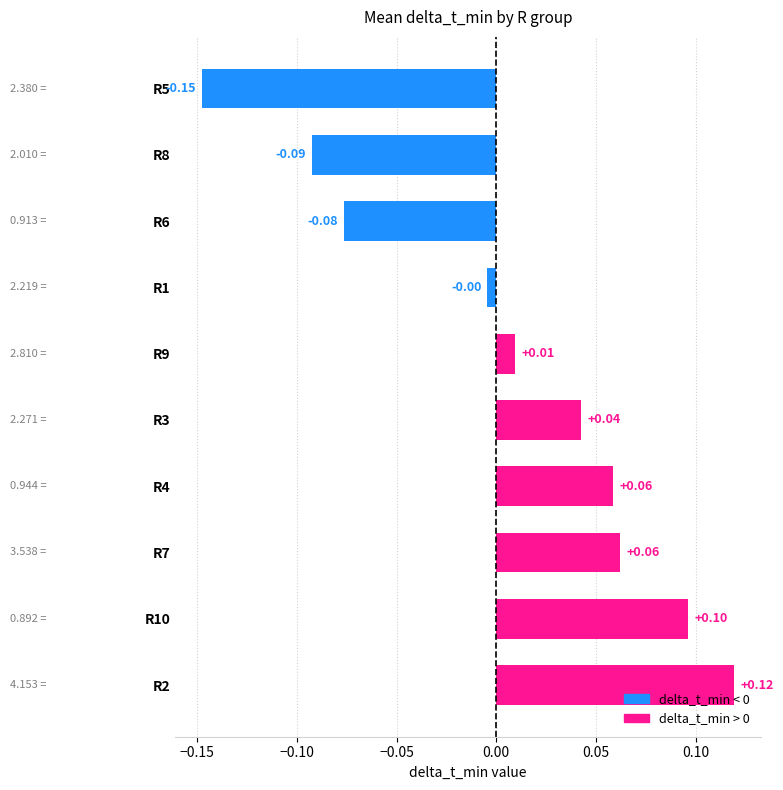

Between R8 and R3, which is larger?

R3